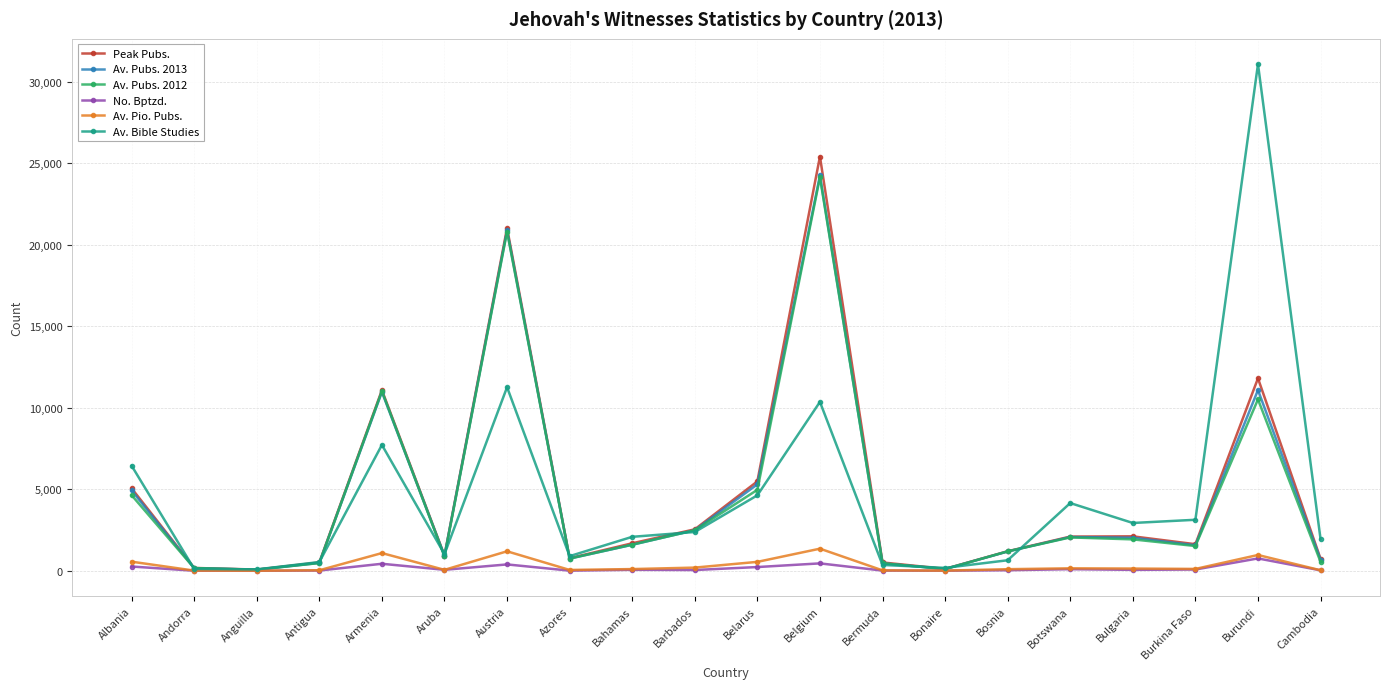

Where is Av. Pubs. 2013 nearest to the value 12155?

Burundi